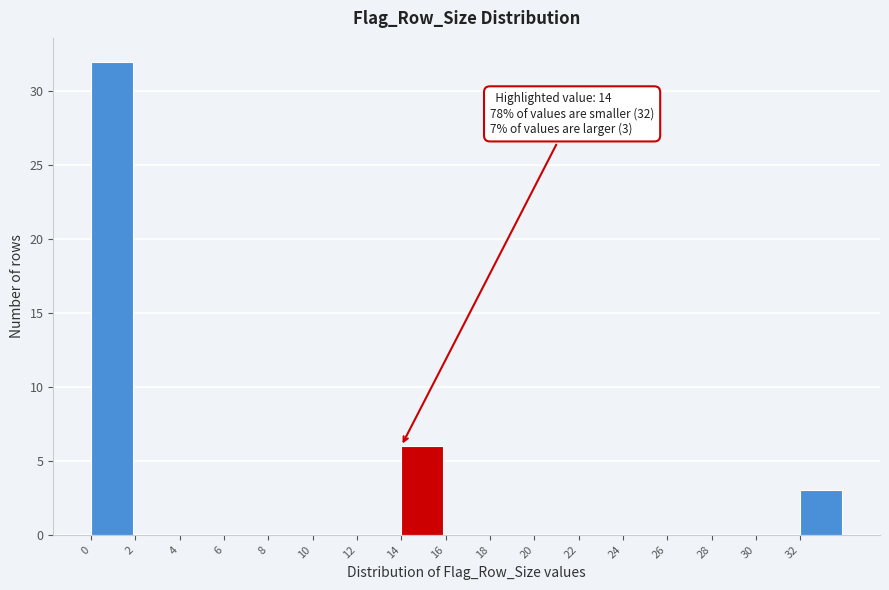

Over which range of the x-axis is the bar tallest?

0 to 2